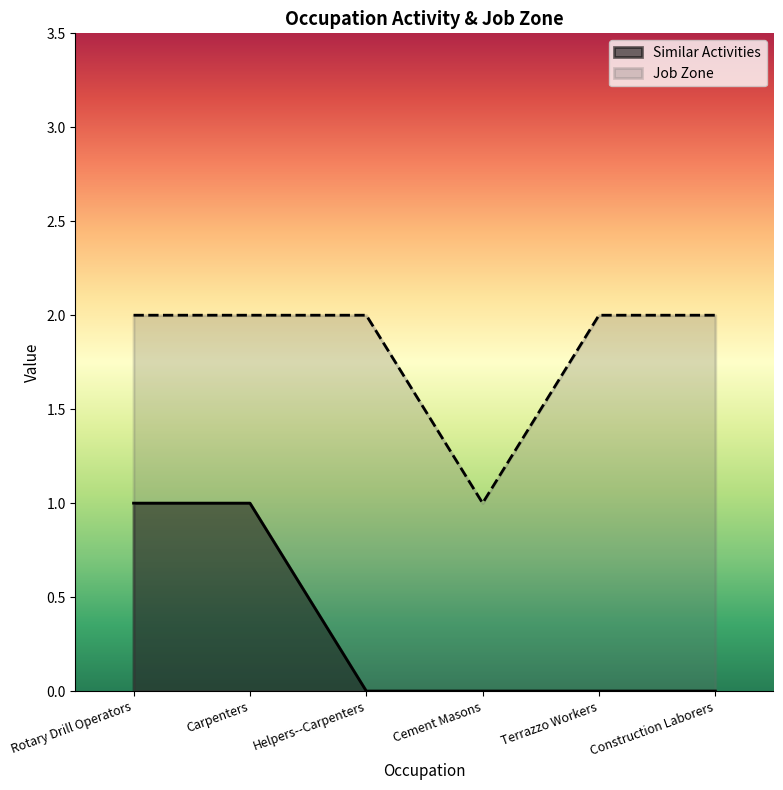

What are all the series names shown in the legend?

Similar Activities, Job Zone